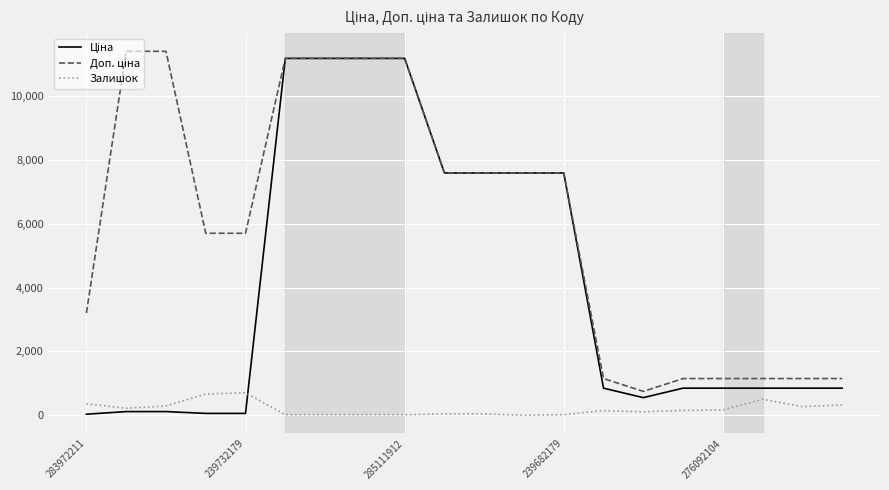

What is the maximum value shown in the chart?

11410.0